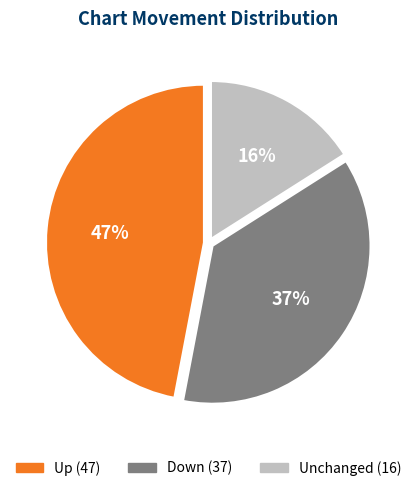

Does any single category account for the majority?

No